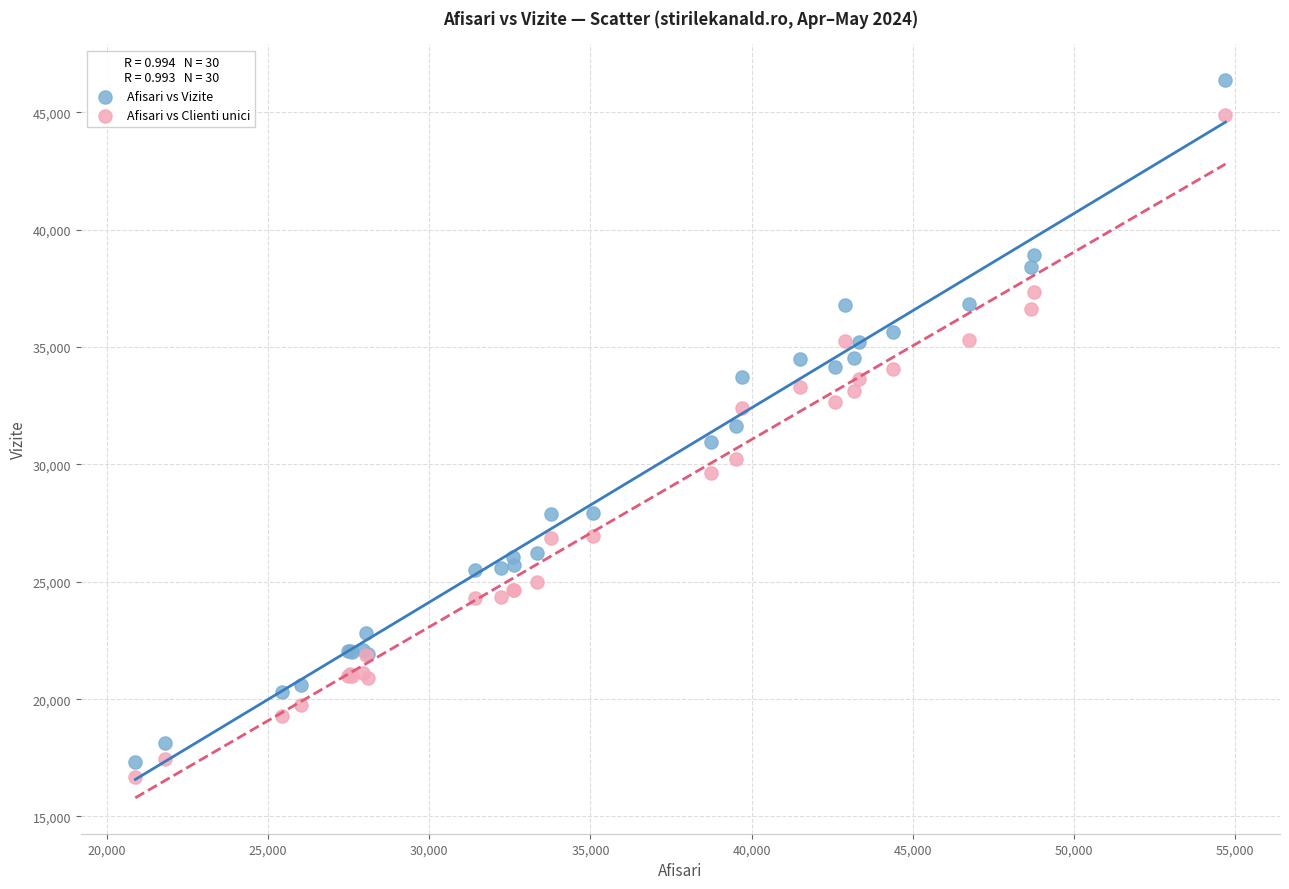

What is the X range (max minus min) for the scatter plot?

33826